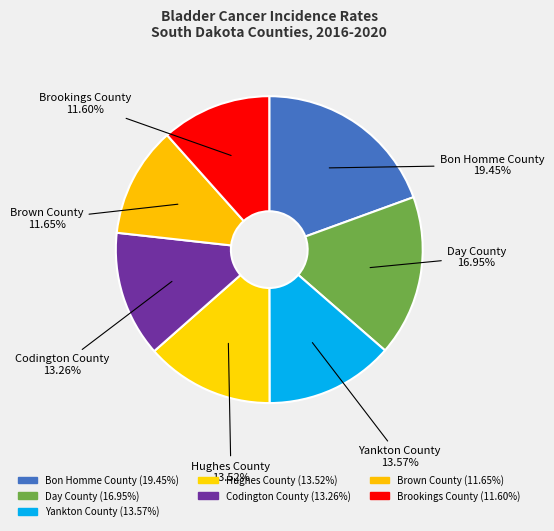

To the nearest percent, what is the combined percentage of Brookings County and Hughes County?

25%